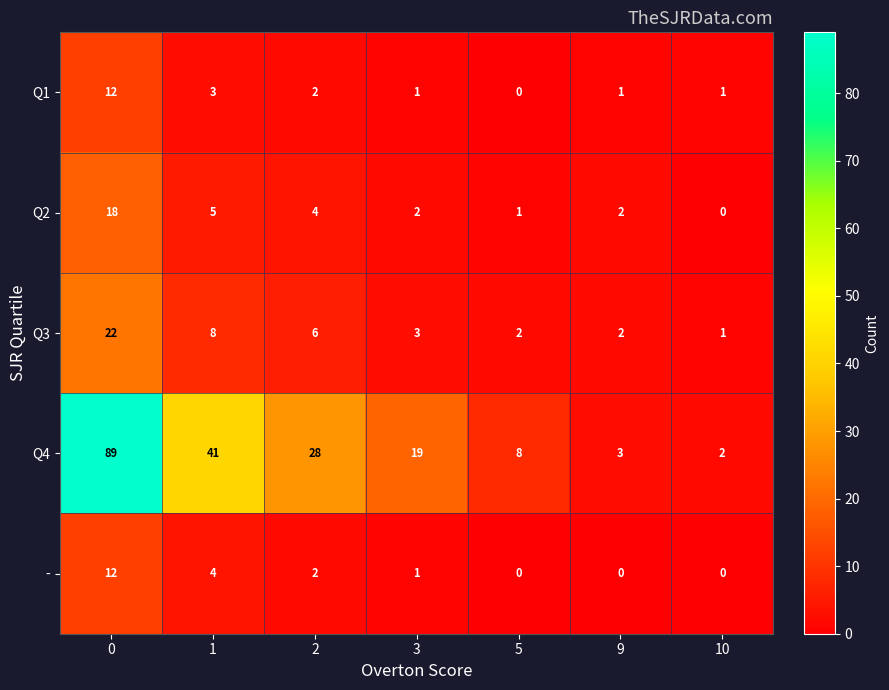

List the labels in order of Q4 value, smallest first.

10, 9, 5, 3, 2, 1, 0